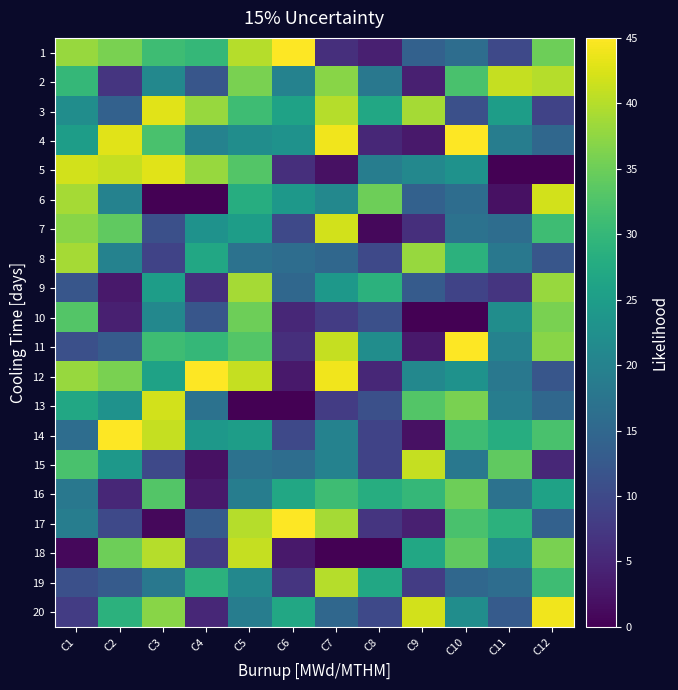

At C6, list the series in order from largest to smallest.

1, 17, 16, 20, 3, 6, 4, 2, 8, 15, 9, 7, 14, 19, 5, 11, 10, 12, 18, 13